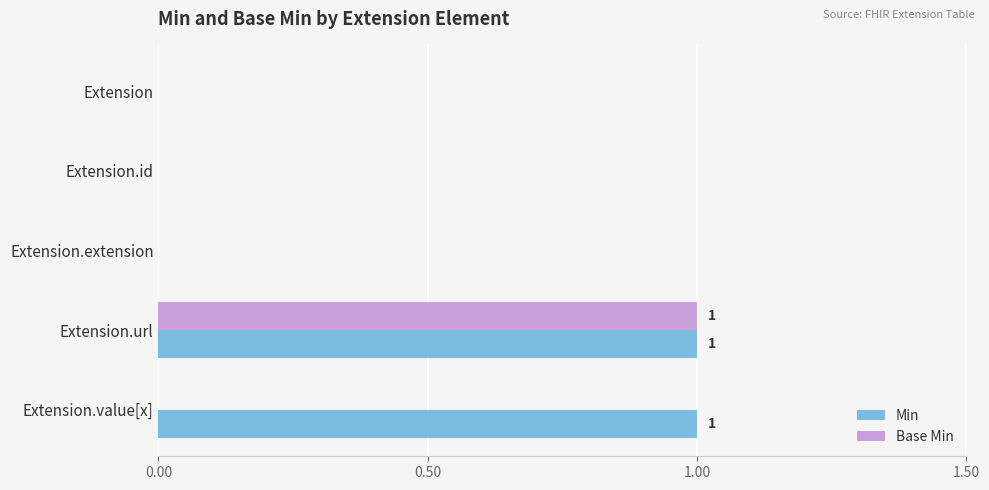

Which series has the largest total across all categories?

Min